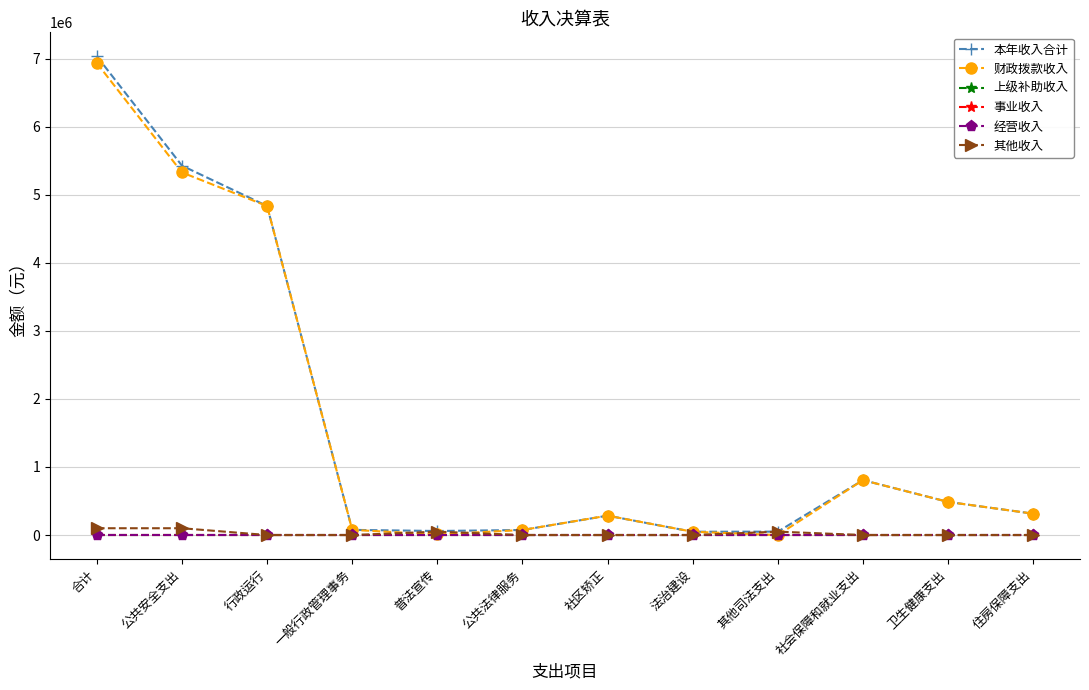

What is the label of the 8th point from the left?

法治建设